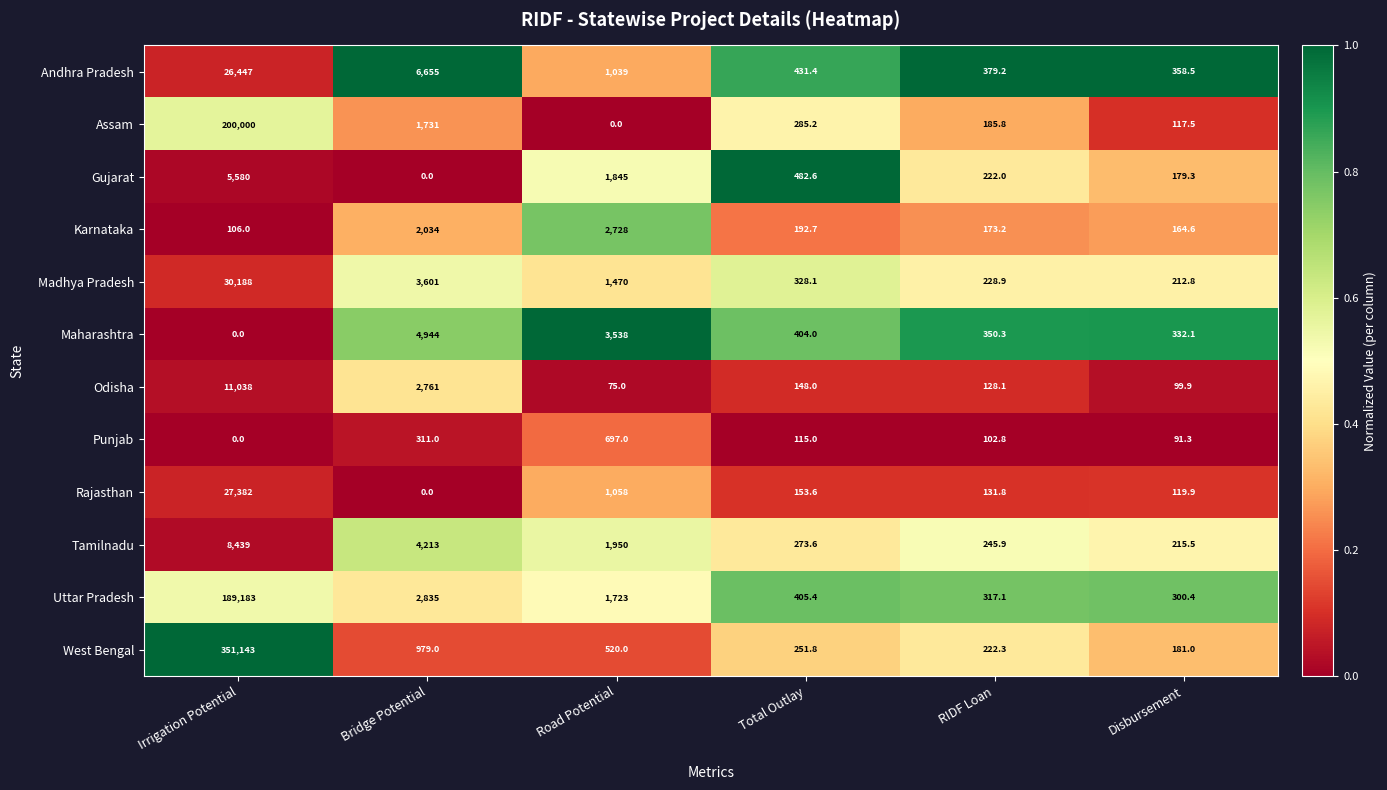

What is the total value across all series at Disbursement?

2372.8